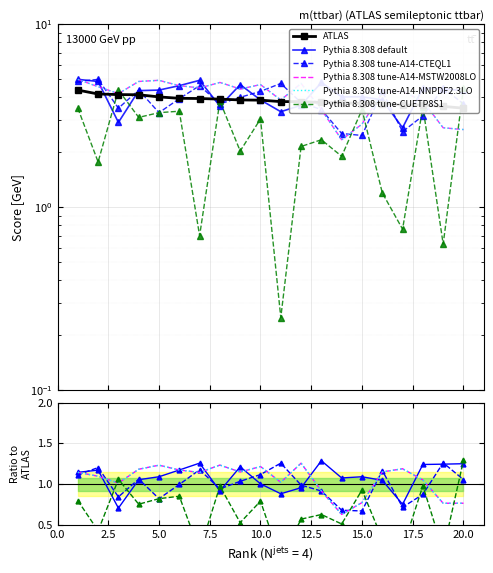

At how many categories does at least one series exceed 2?

20